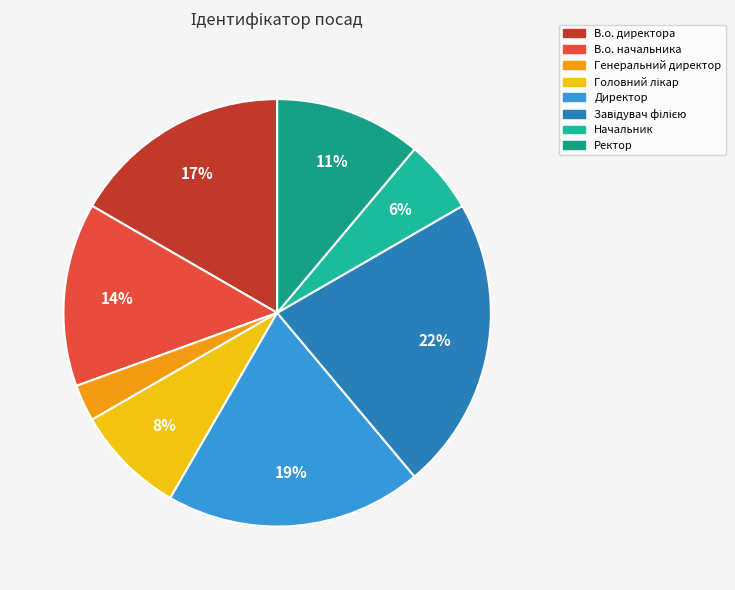

To the nearest percent, what is the difference between the Генеральний директор and В.о. директора slice percentages?

14%